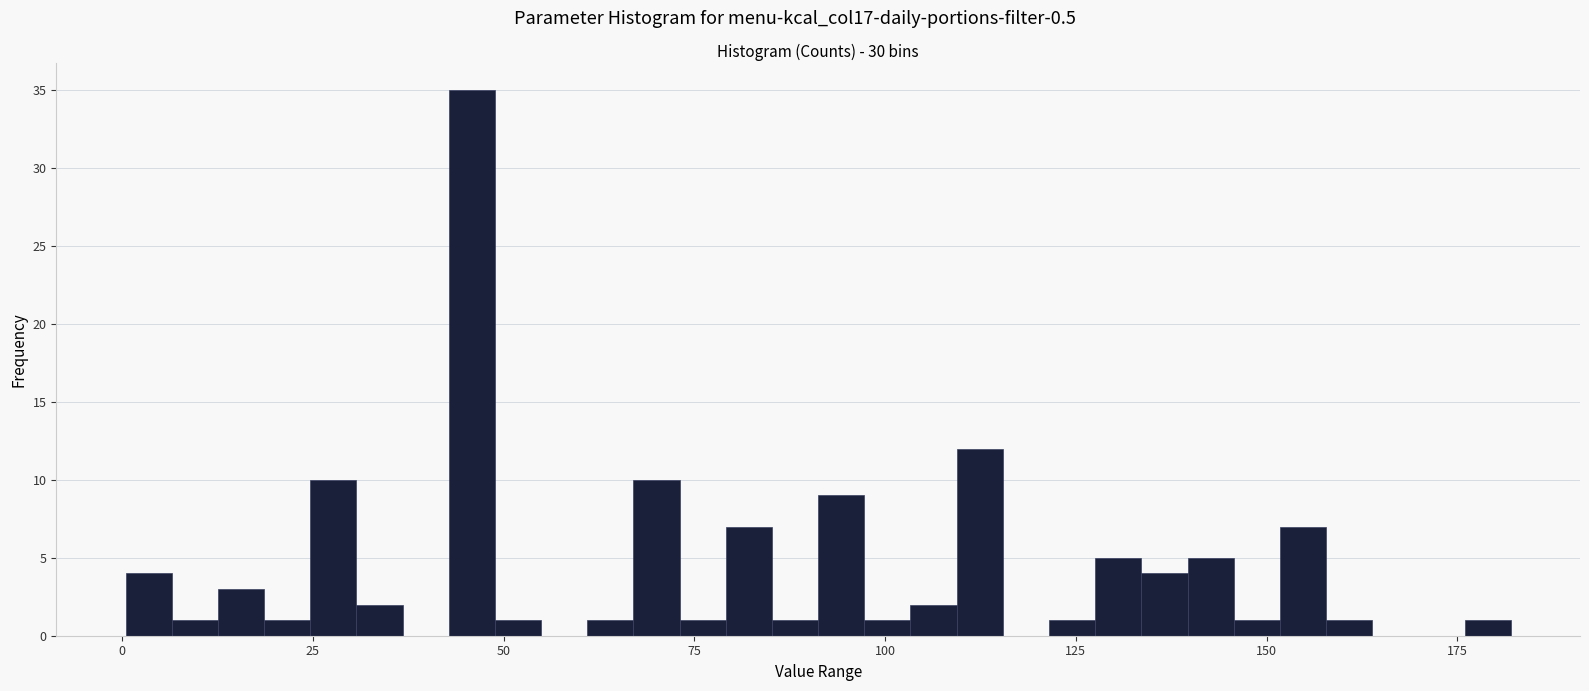

Read against the x-axis, roughly where is the centre of the tallest bar?

45